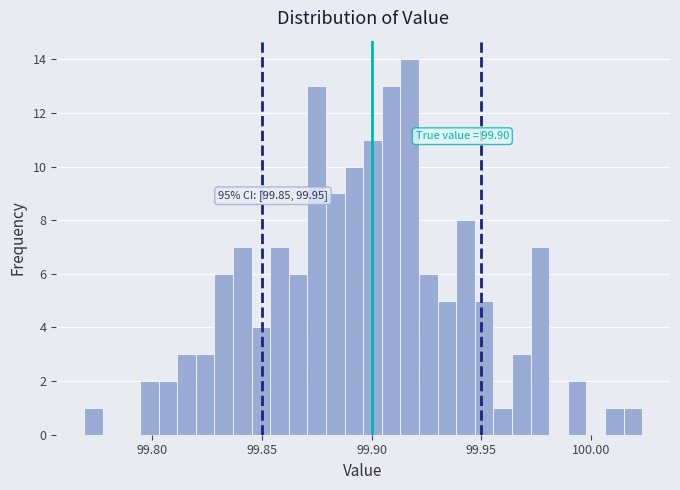

Around what value on the x-axis is the tallest bar? Give the approximate position of its centre, as read against the axis.

99.915